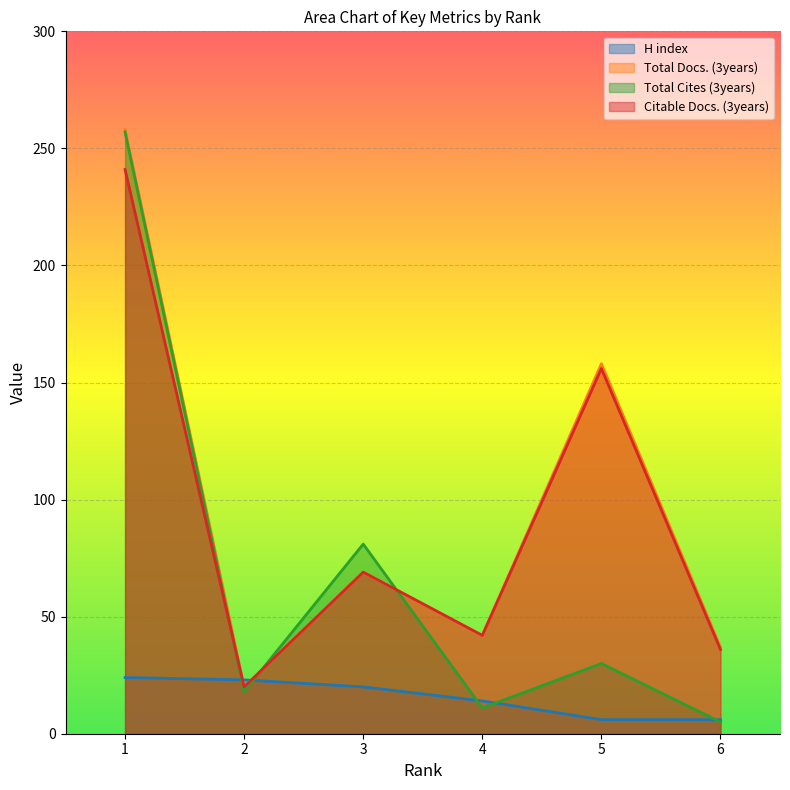

How many lines are shown in the chart?

4